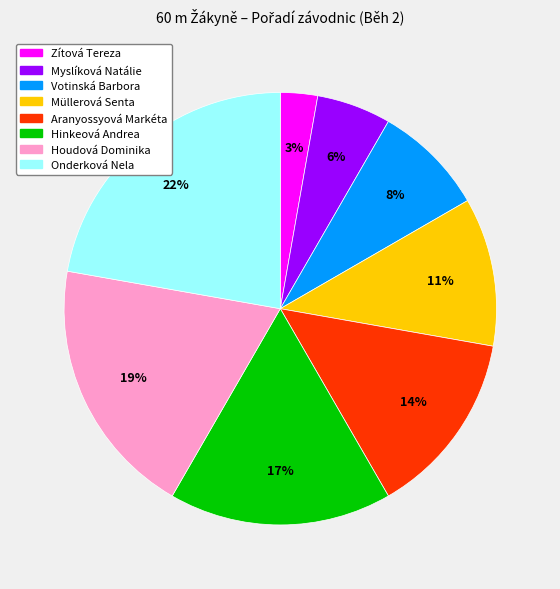

Which has a higher value, Houdová Dominika or Votinská Barbora?

Houdová Dominika